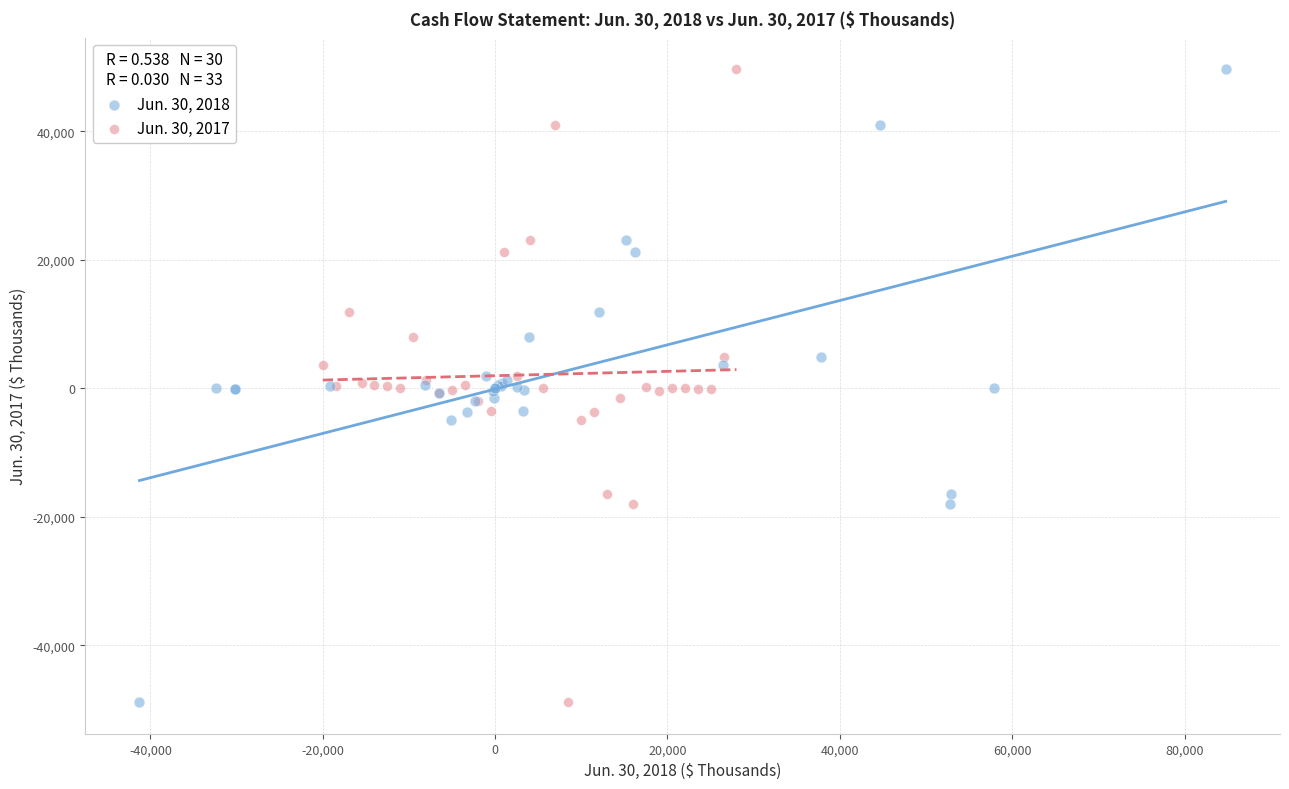

What are all the series names shown in the legend?

Jun. 30, 2018, Jun. 30, 2017